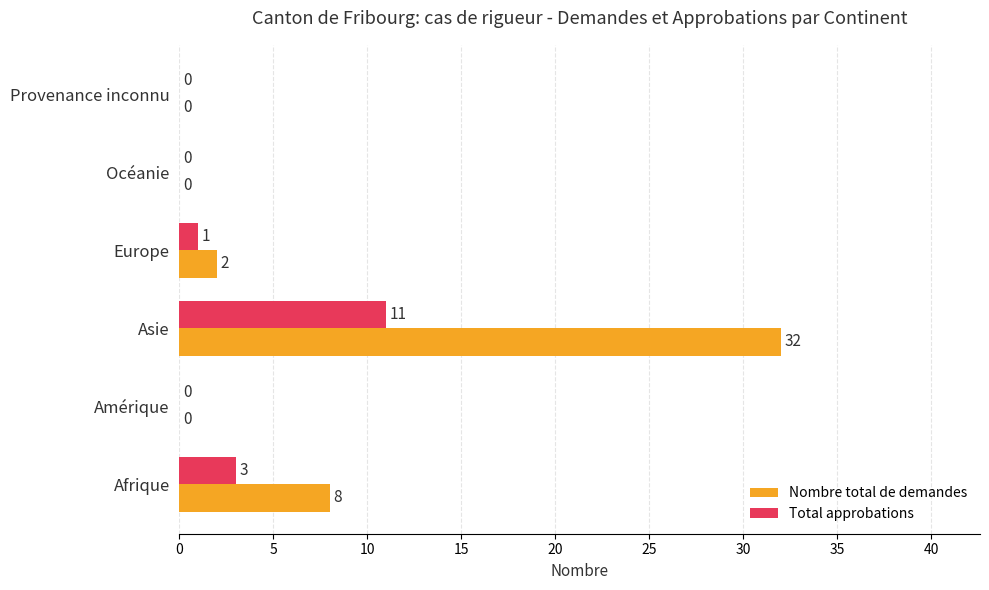

Is it true that Total approbations equals 0 at Amérique?

True